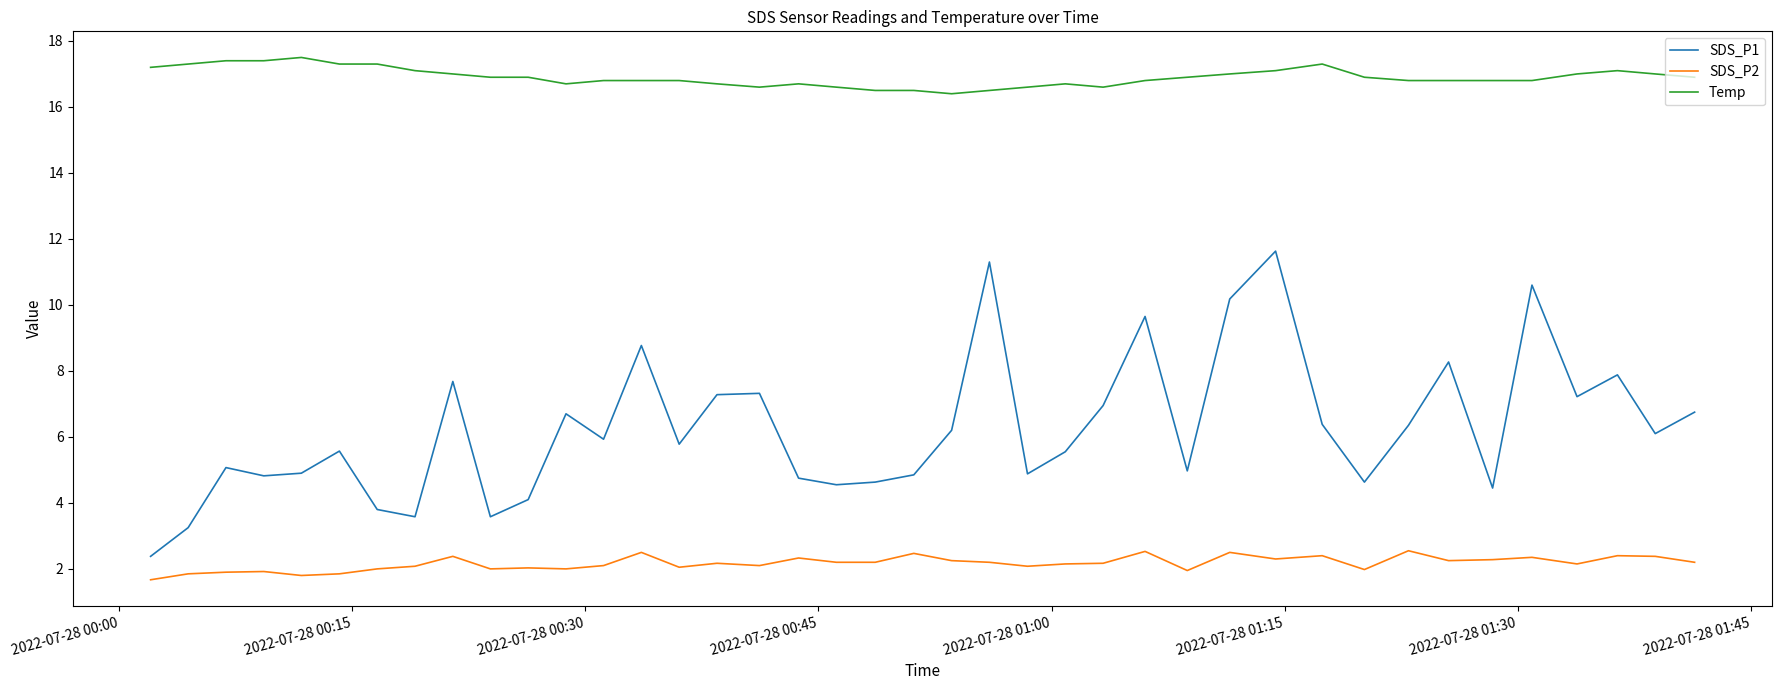

True or false: SDS_P2 and Temp cross at least once.

False